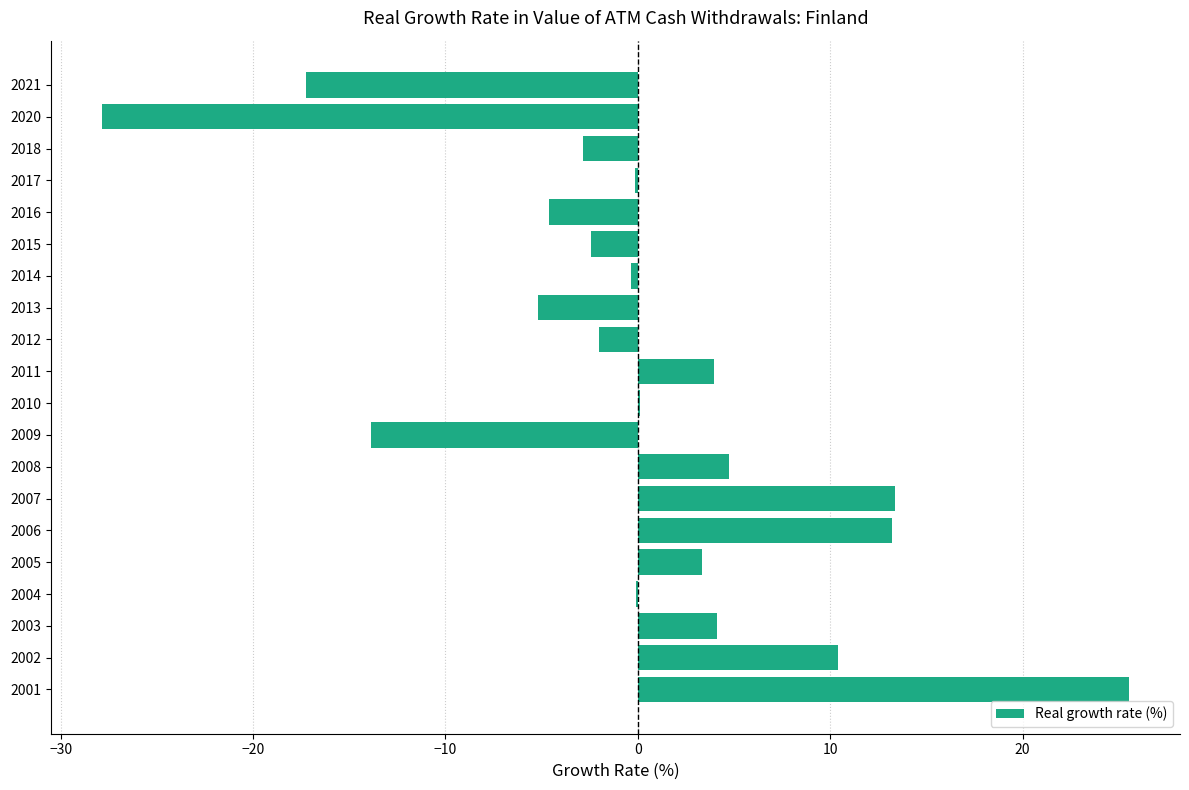

What is the sum of the values at 2005 and 2013?

-1.8